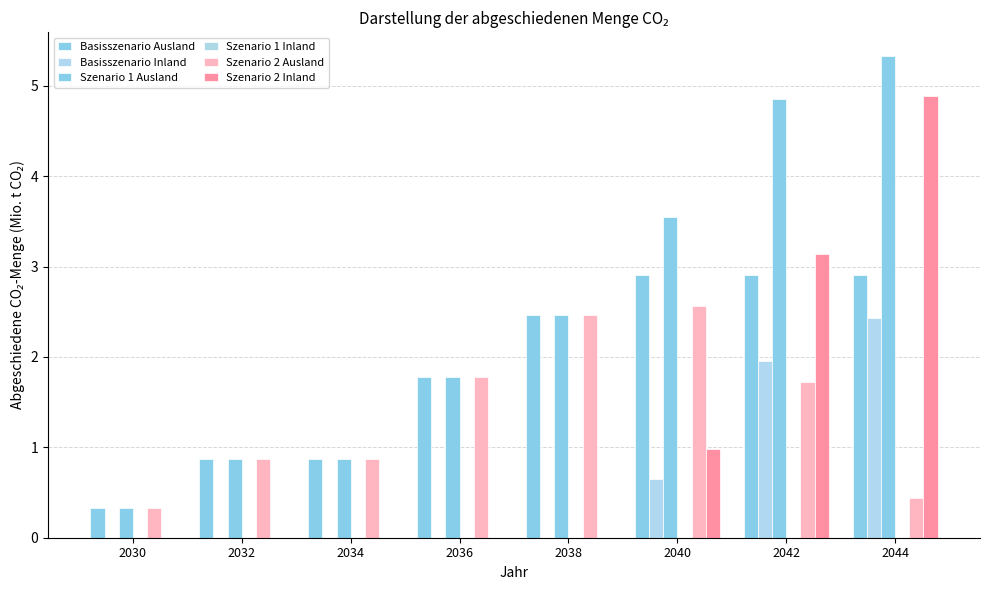

Does the chart contain stacked bars?

No